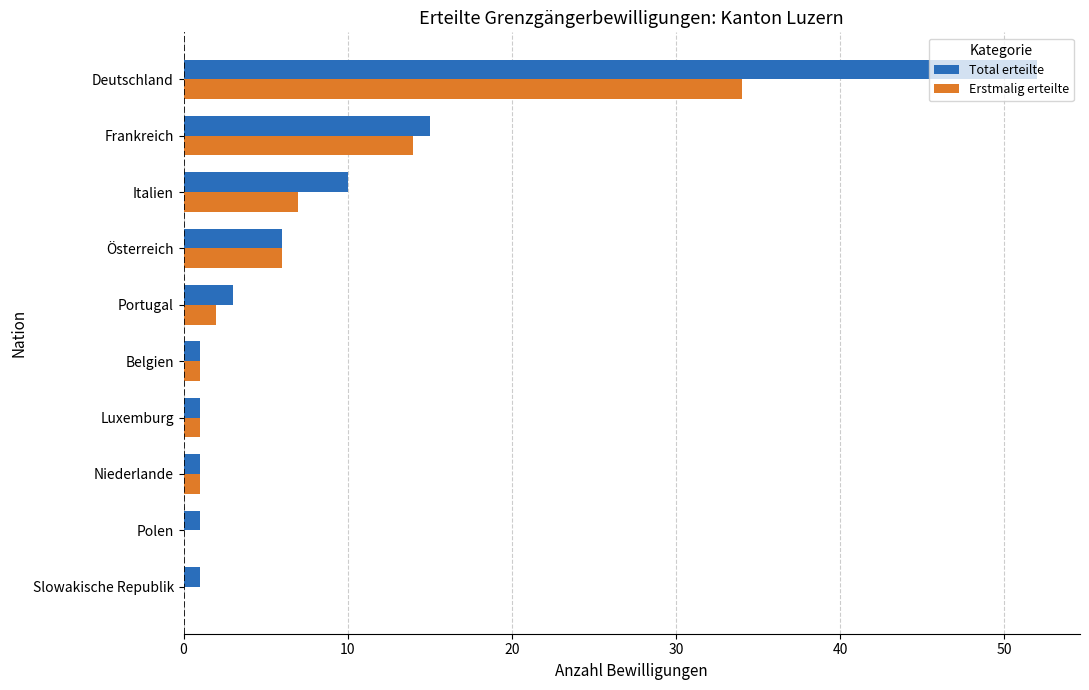

True or false: Erstmalig erteilte has a value of 25 at Frankreich.

False